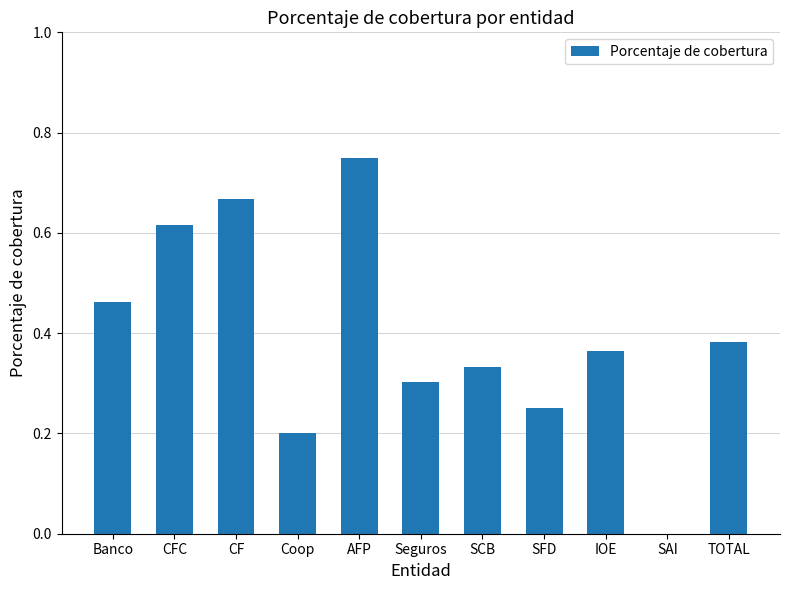

The value at SCB is 0.2. True or false?

False